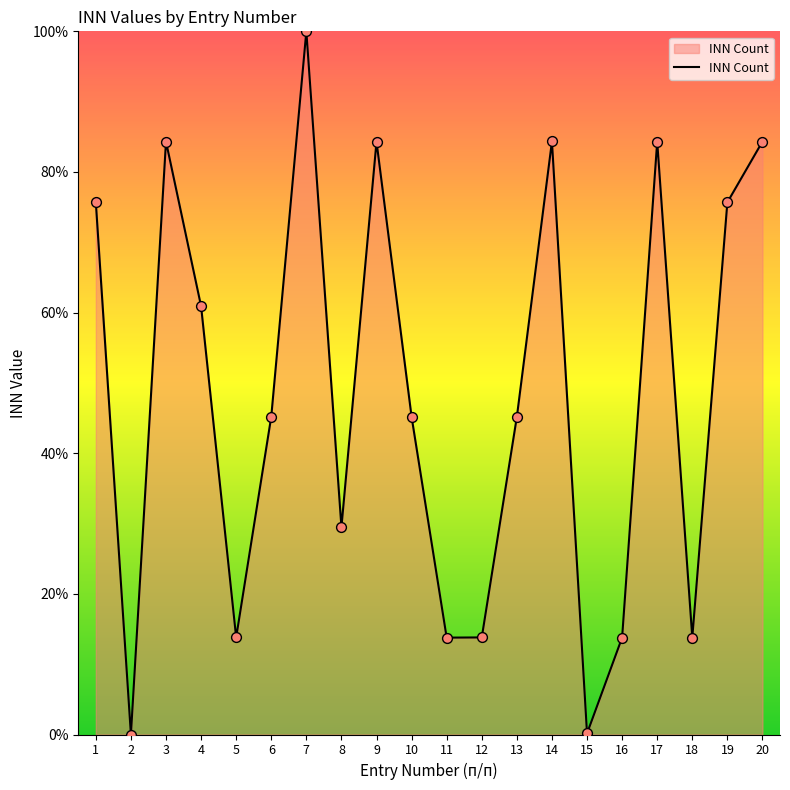

What is the ratio of the value at 1 to the value at 7?

0.8